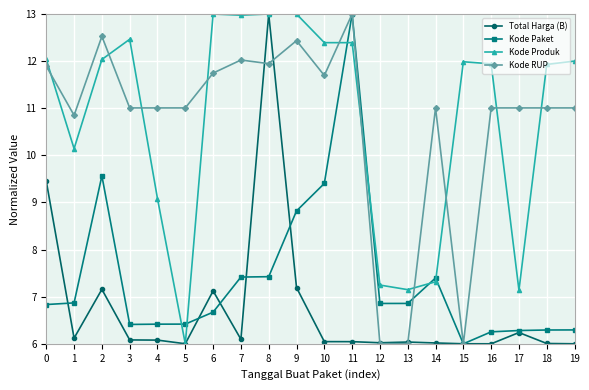

What is the sum of the Kode RUP values at 11 and 19?

24.0